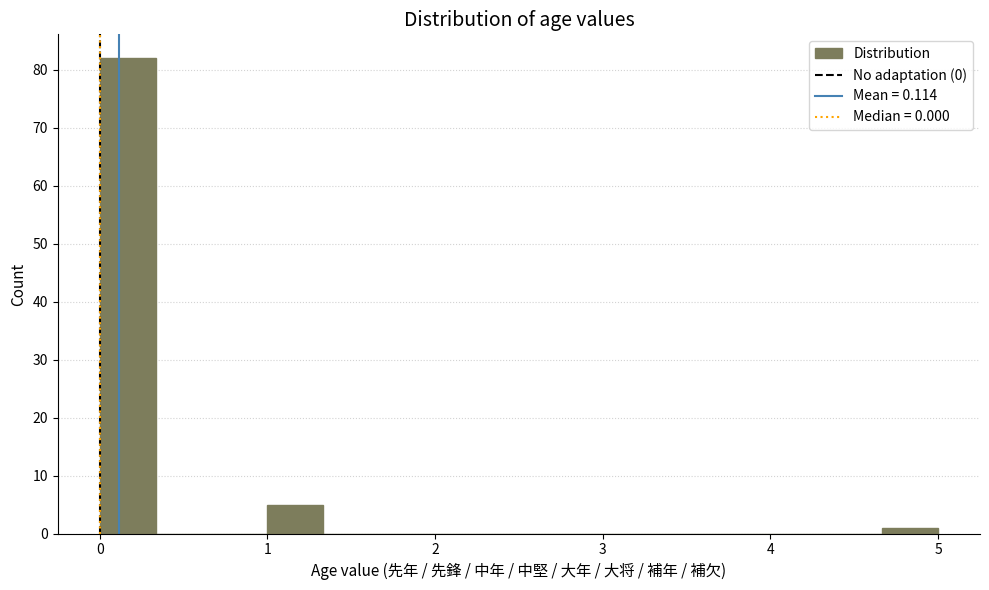

Around what value on the x-axis is the tallest bar? Give the approximate position of its centre, as read against the axis.

0.2